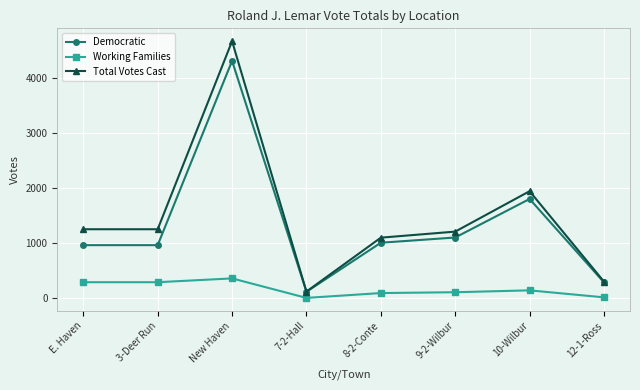

True or false: Total Votes Cast has more than 2 interior local peaks.

False